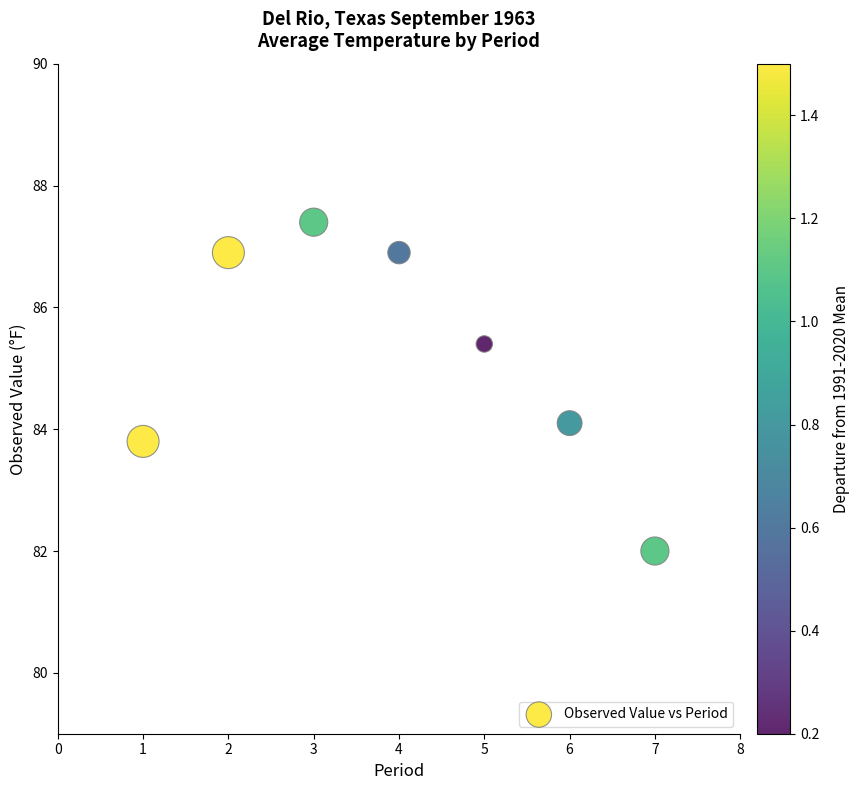

What is the range of Y values (max minus min)?

5.4